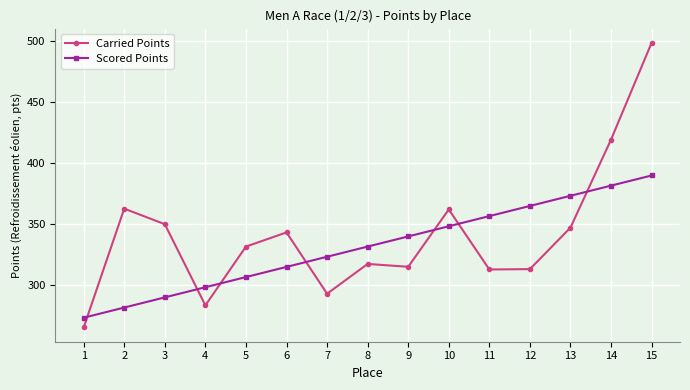

Rank the series at 7 from highest to lowest value.

Scored Points, Carried Points